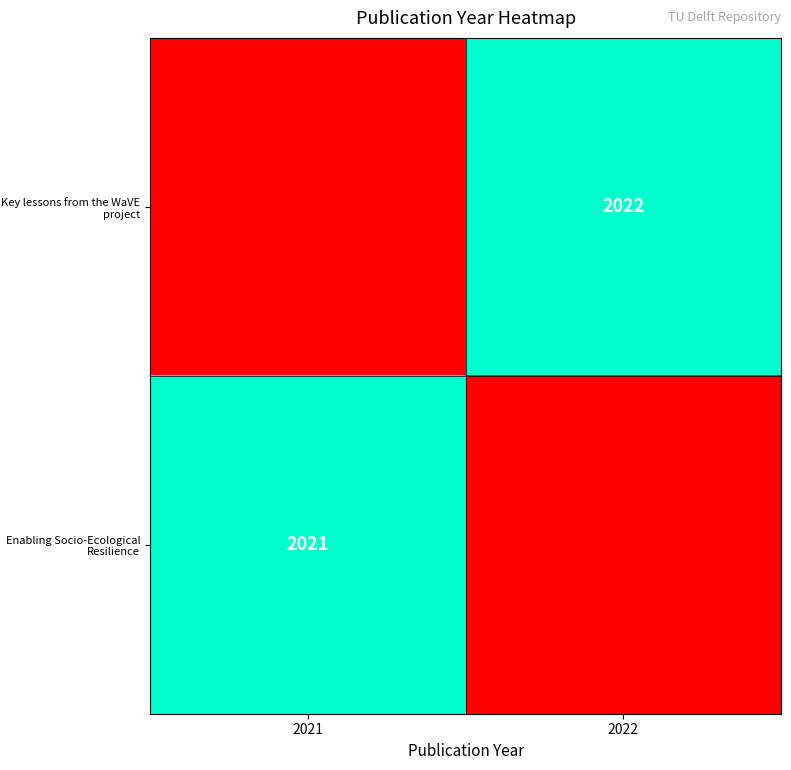

Is it true that Enabling Socio-Ecological Resilience equals 2021 at 2021?

True